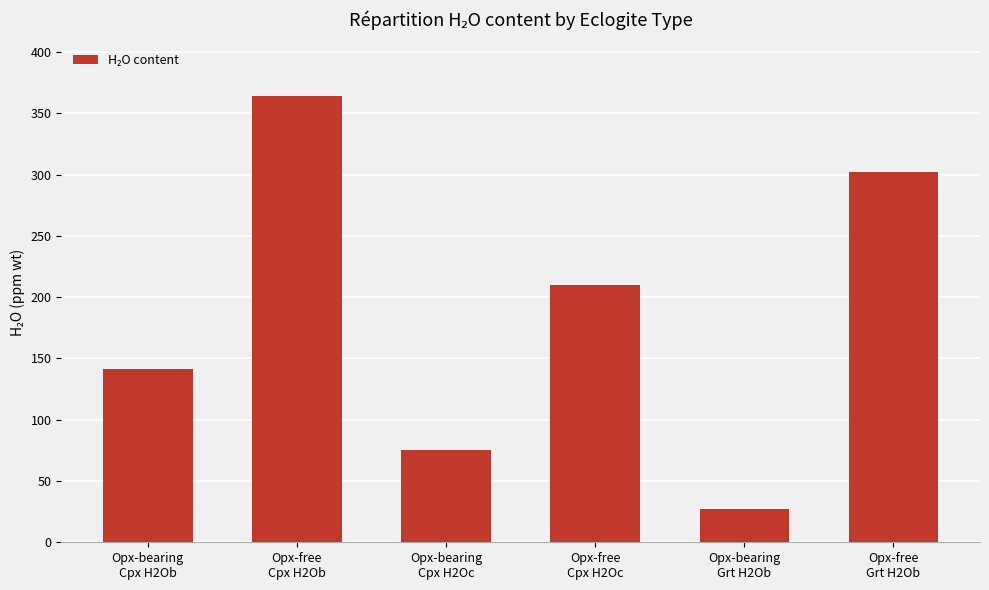

Are the bars horizontal?

No